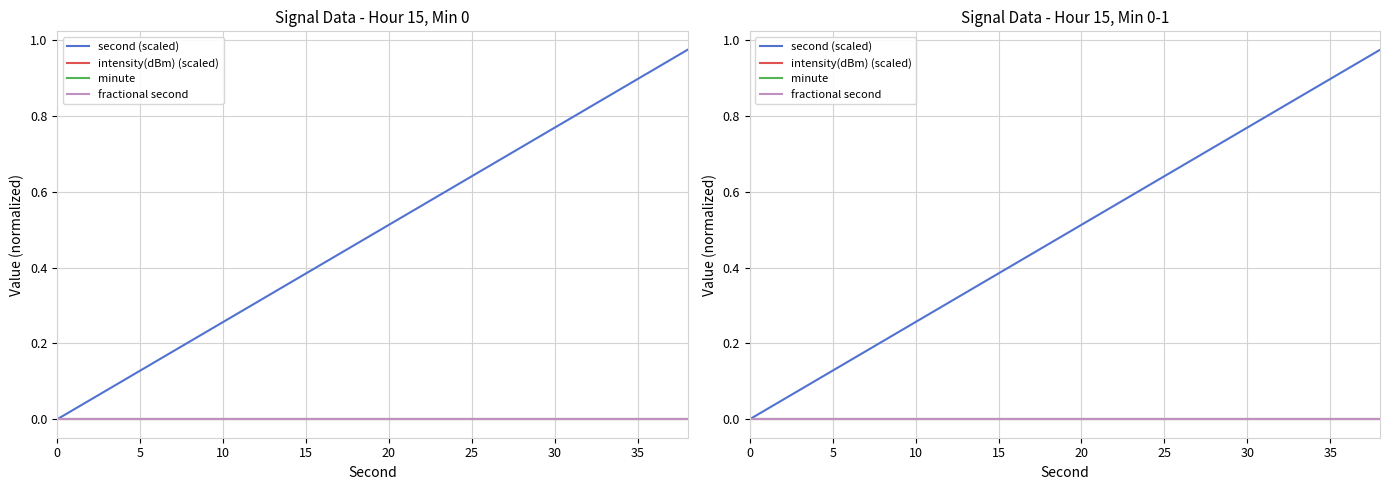

Does the chart have visible grid lines?

Yes